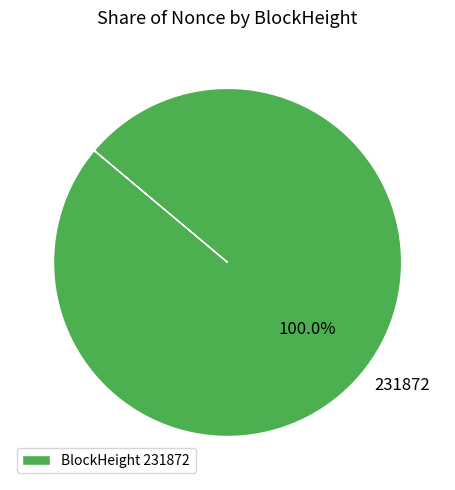

Is there a majority slice in this chart?

Yes